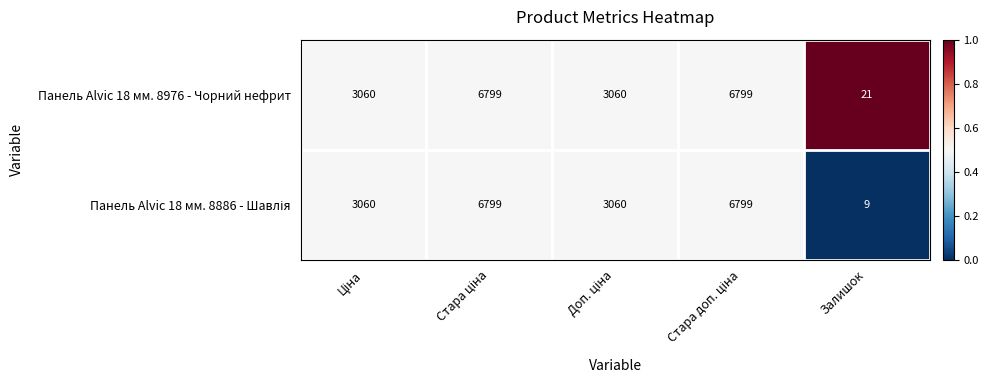

How many Панель Alvic 18 мм. 8976 - Чорний нефрит values are between 3060 and 6799?

4